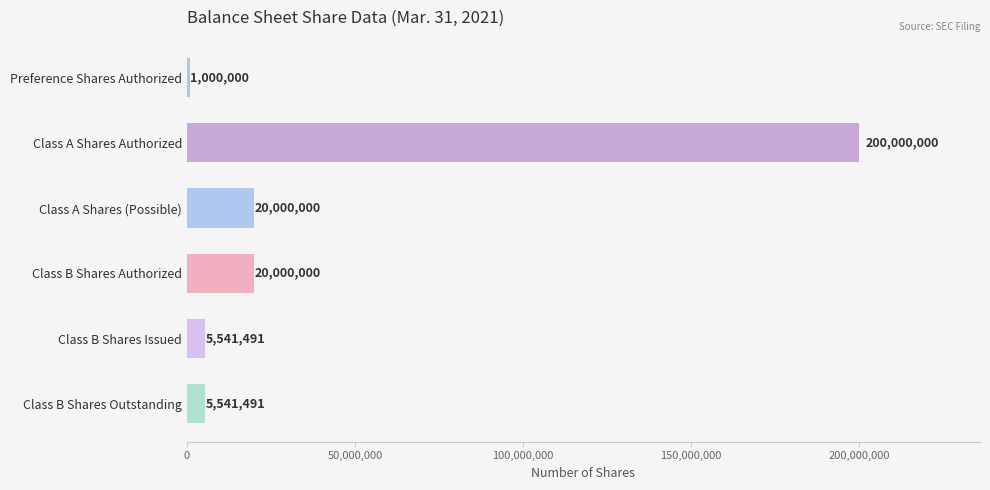

Reading top to bottom, transcribe all the data shown in this chart.

1000000	200000000	20000000	20000000	5541491	5541491